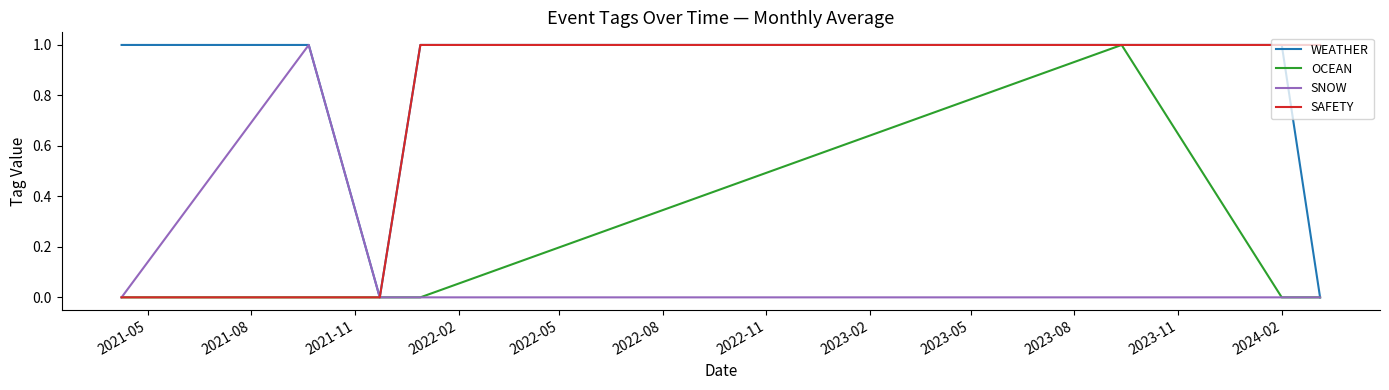

Which series has the largest total across all categories?

WEATHER